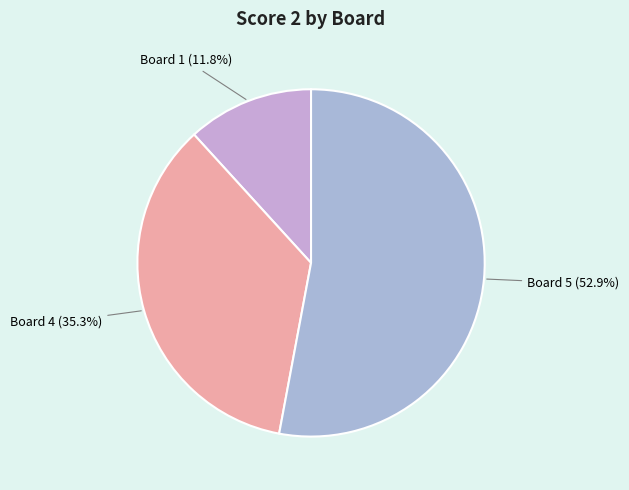

How many segments does this pie chart have?

3